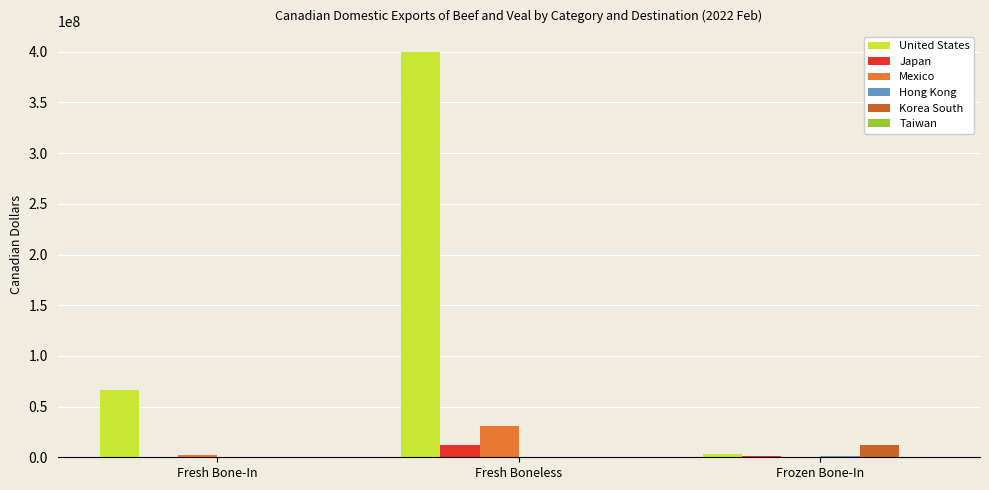

What is the spread (max minus min) of values at Fresh Bone-In?

66183061